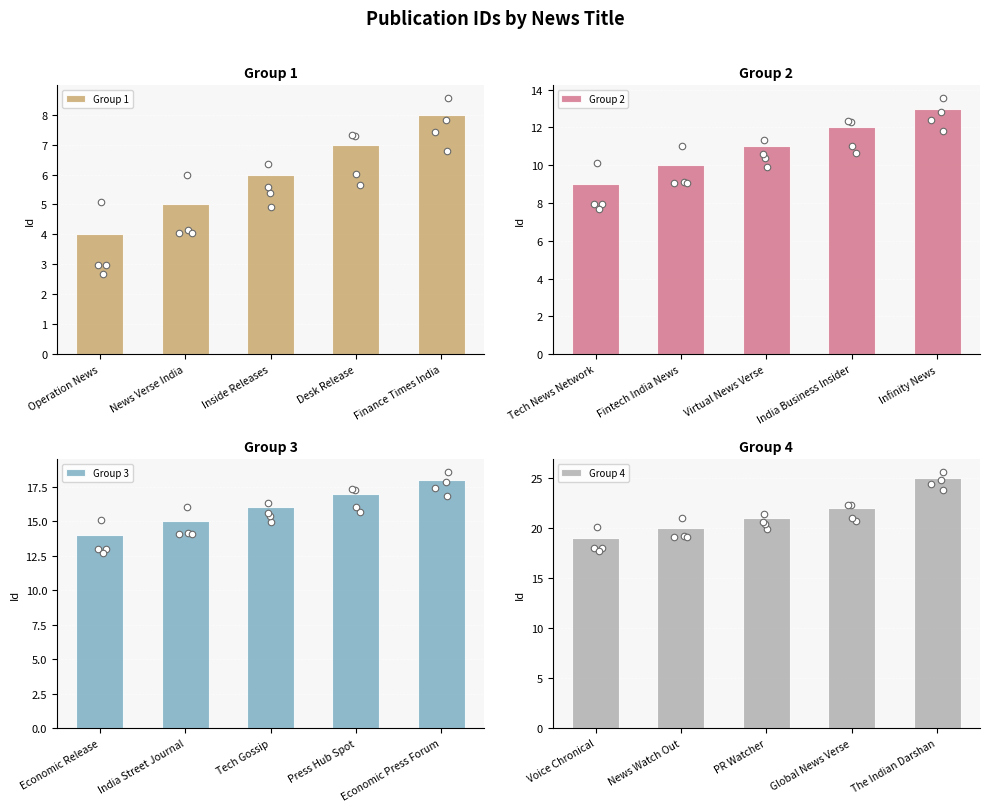

What is the difference between the maximum and minimum values in the Group 1 series?

4